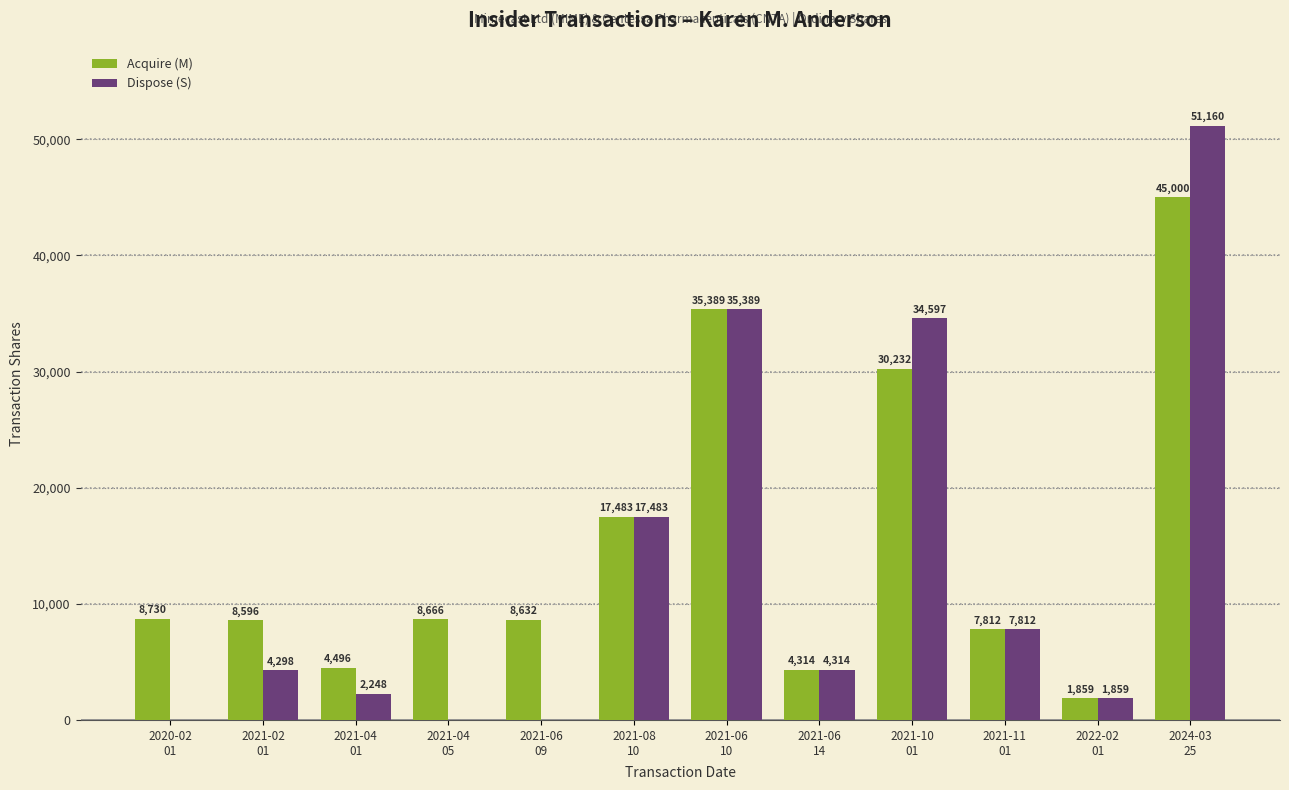

Reading left to right, transcribe all the data shown in this chart.

Acquire (M): 2020-02
01=8730	2021-02
01=8596	2021-04
01=4496	2021-04
05=8666	2021-06
09=8632	2021-08
10=17483	2021-06
10=35389	2021-06
14=4314	2021-10
01=30232	2021-11
01=7812	2022-02
01=1859	2024-03
25=45000
Dispose (S): 2020-02
01=0	2021-02
01=4298	2021-04
01=2248	2021-04
05=0	2021-06
09=0	2021-08
10=17483	2021-06
10=35389	2021-06
14=4314	2021-10
01=34597	2021-11
01=7812	2022-02
01=1859	2024-03
25=51160